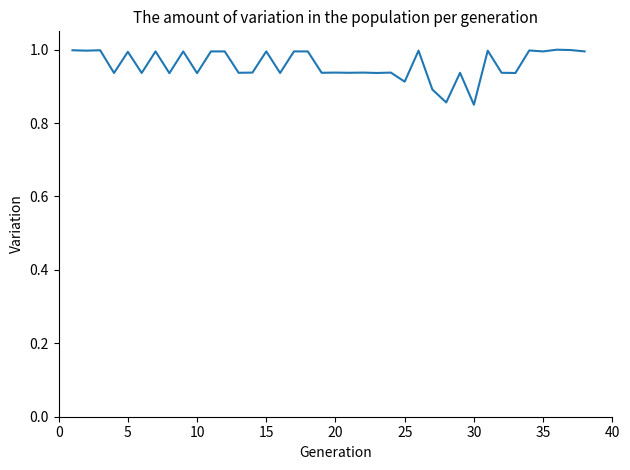

What is the greatest value displayed?

1.0